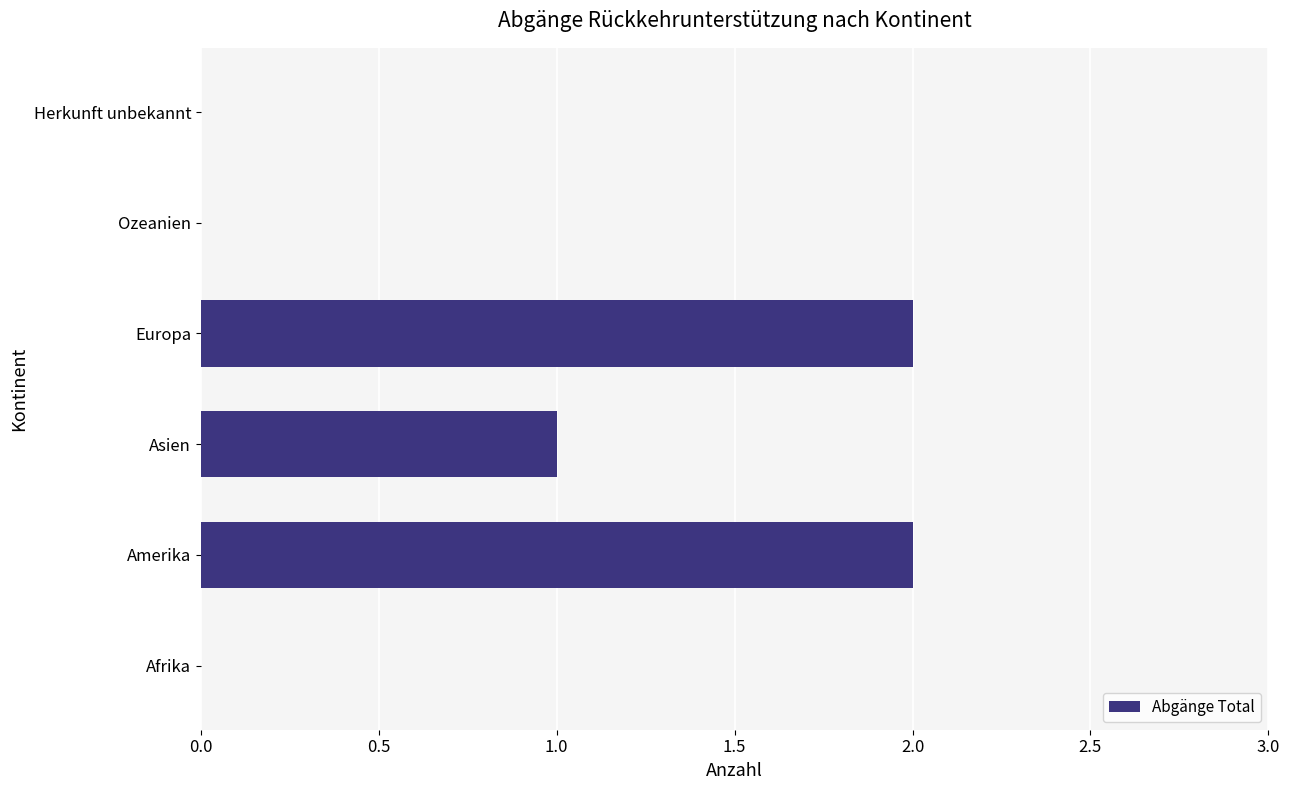

What is the change in value from Afrika to Europa?

+2